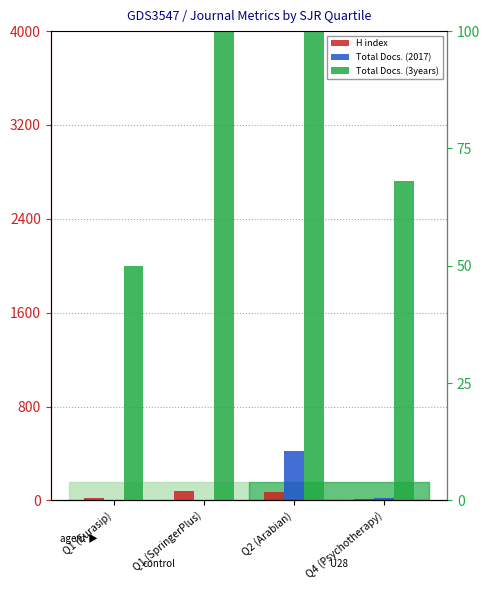

Are the bars grouped side by side (vs. stacked)?

Yes